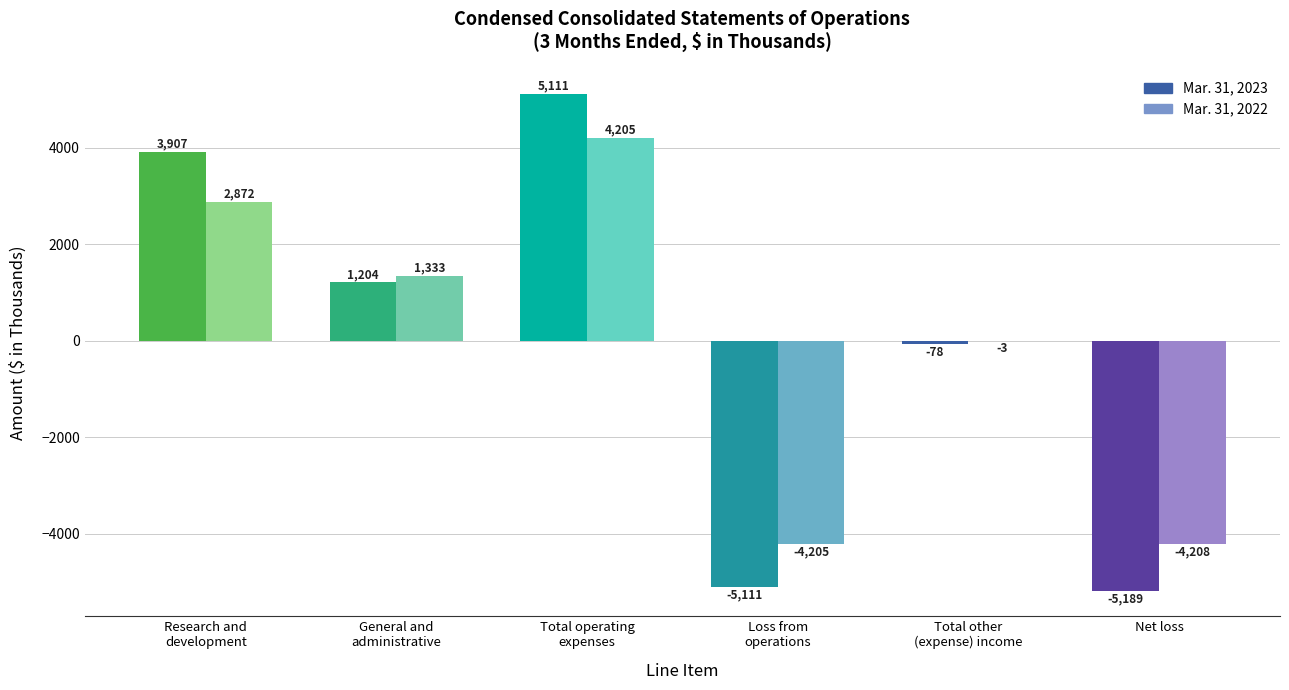

How many positive values does the Mar. 31, 2023 series have?

3